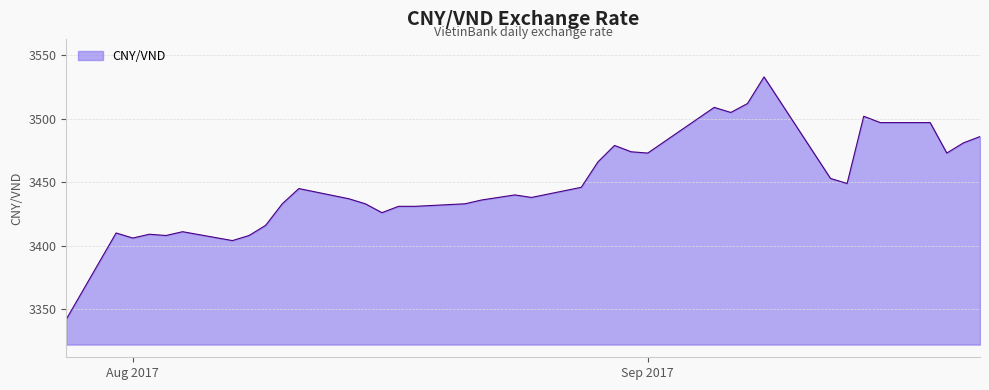

Does the chart have visible grid lines?

Yes